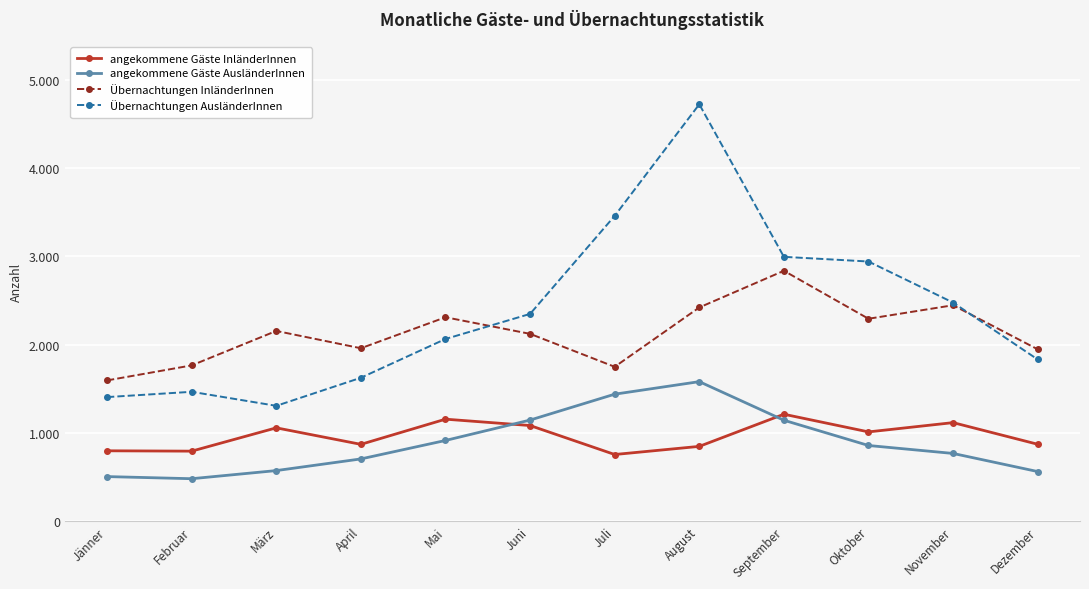

Does the chart have visible grid lines?

Yes